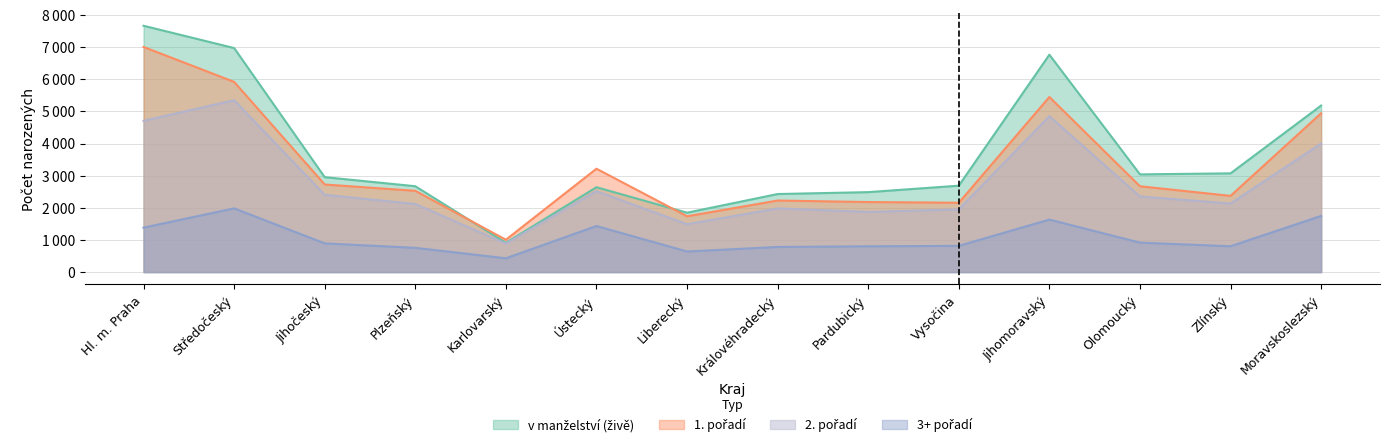

What is the smallest value displayed?

430